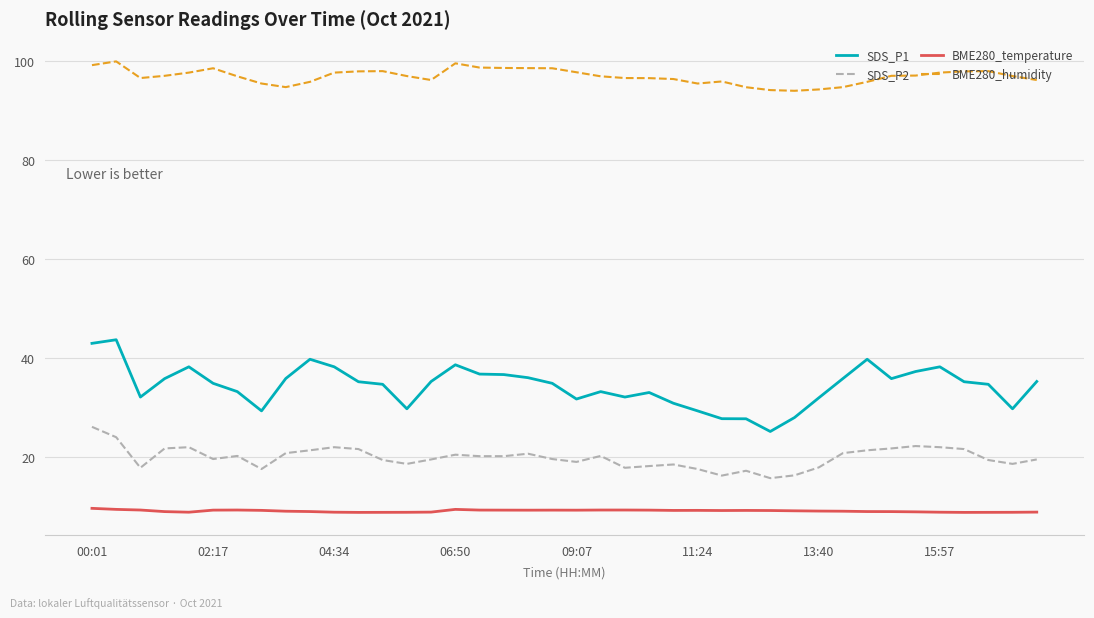

How many lines are shown in the chart?

4